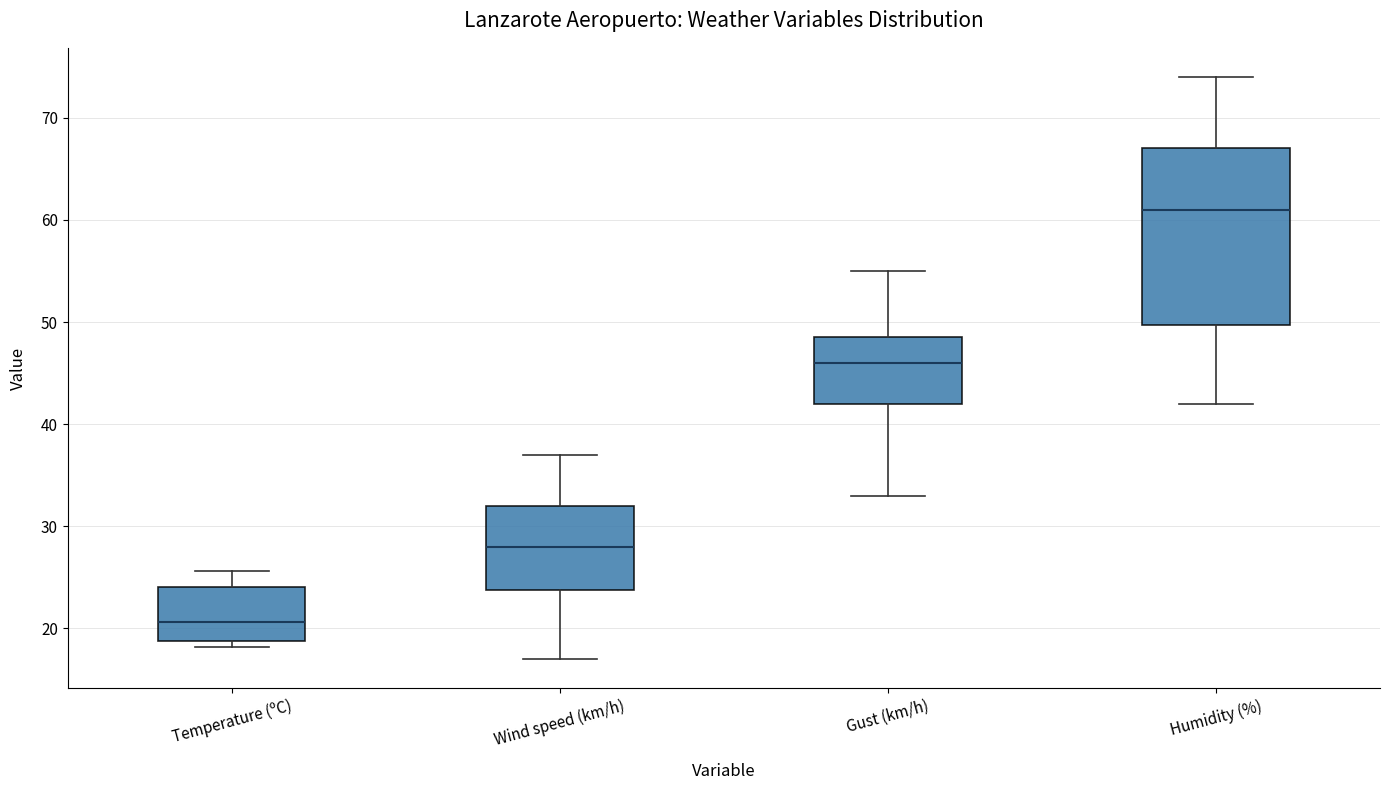

Which box is the tallest, from its lower edge to its upper edge?

Humidity (%)